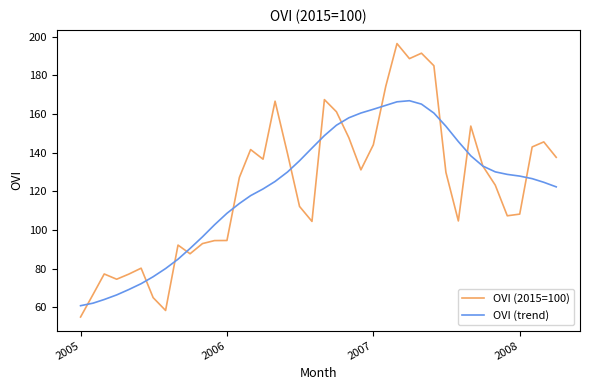

What is the lowest value of the OVI (trend) series?

60.8